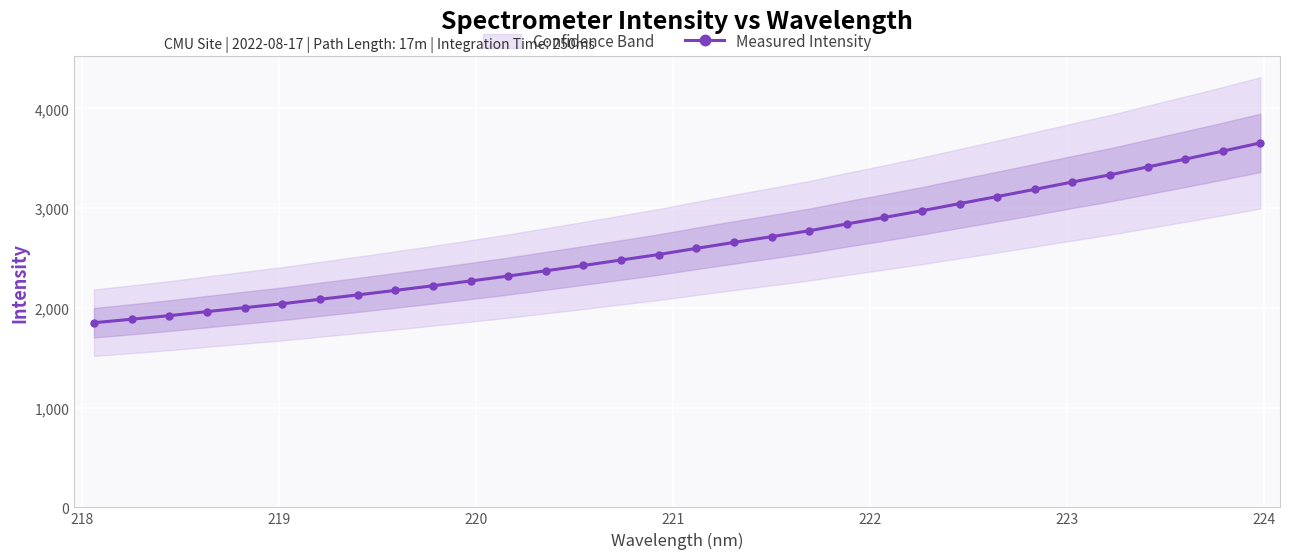

What is the maximum value for Measured Intensity?

3655.1